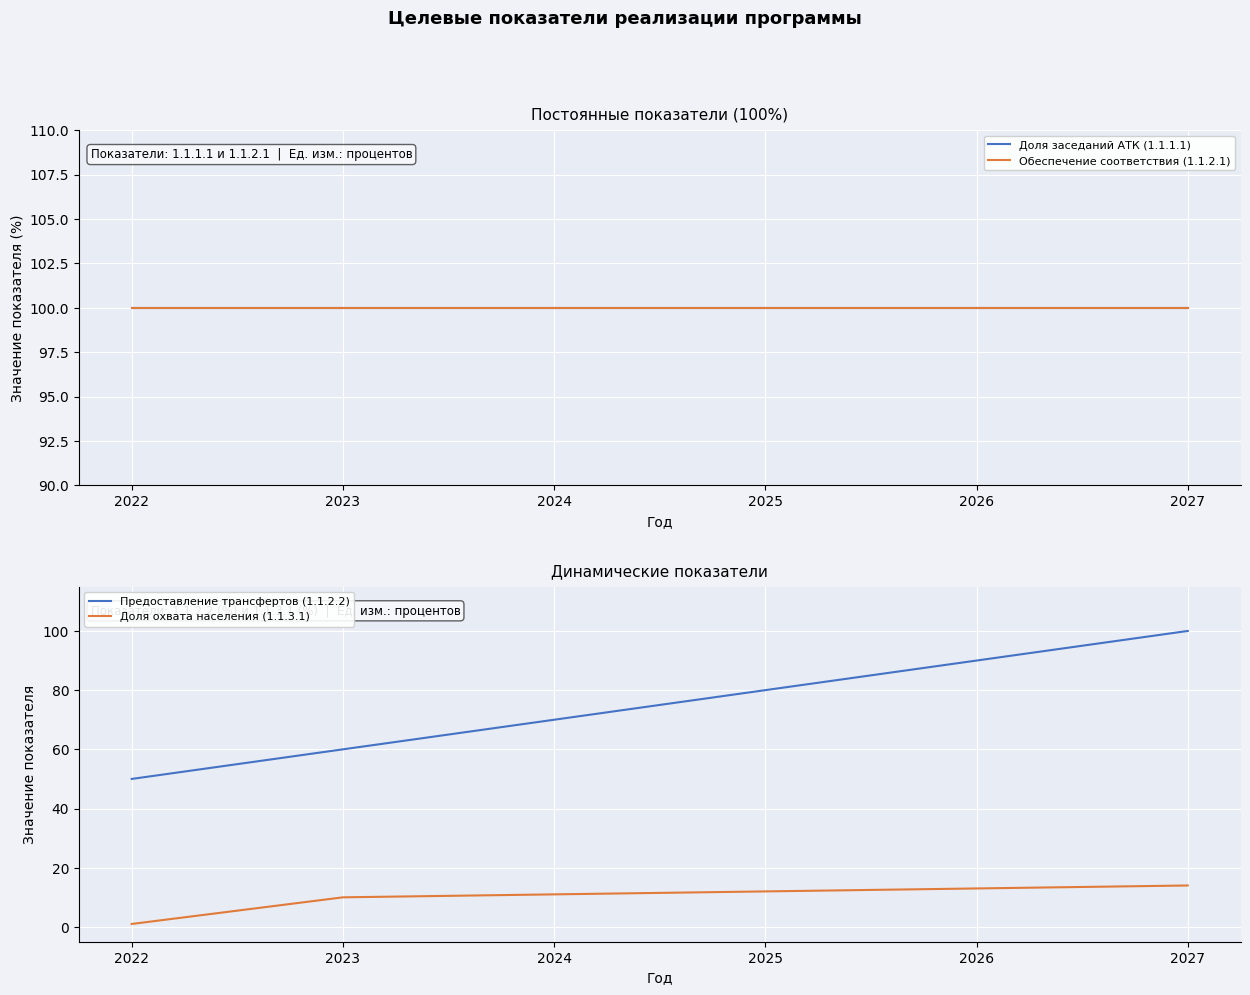

The Обеспечение соответствия (1.1.2.1) series shows 43 at 2022. True or false?

False